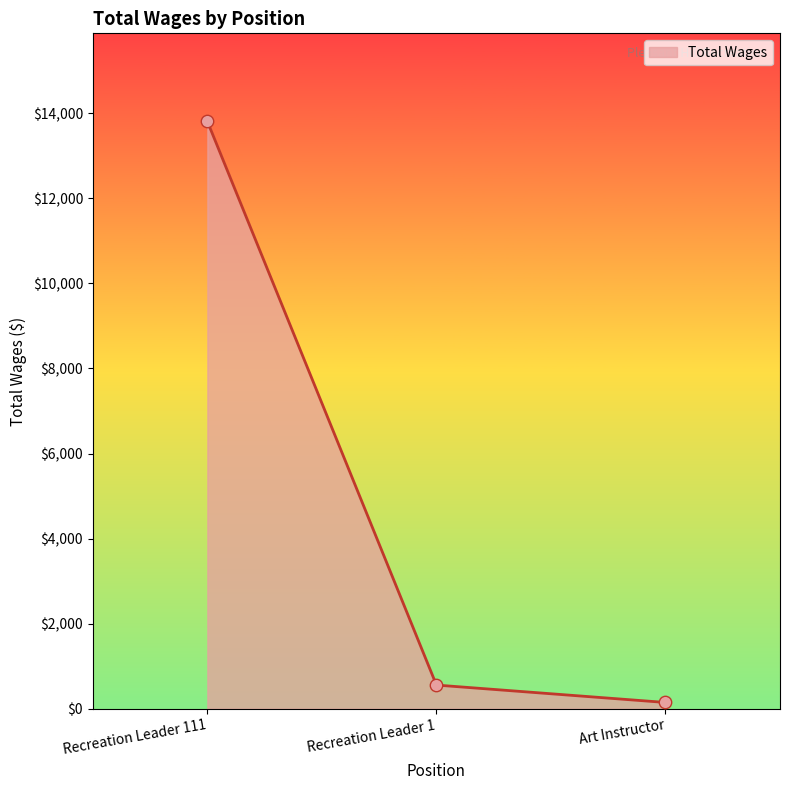

Between Art Instructor and Recreation Leader 111, which is larger?

Recreation Leader 111